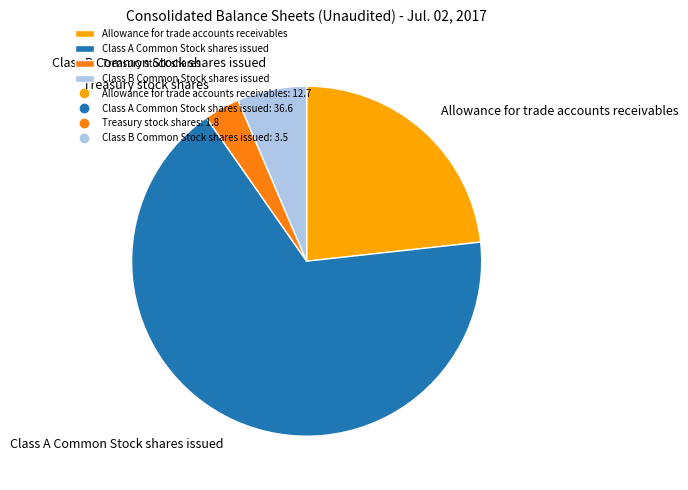

What is the ratio of the value at Class A Common Stock shares issued to the value at Class B Common Stock shares issued?

10.5